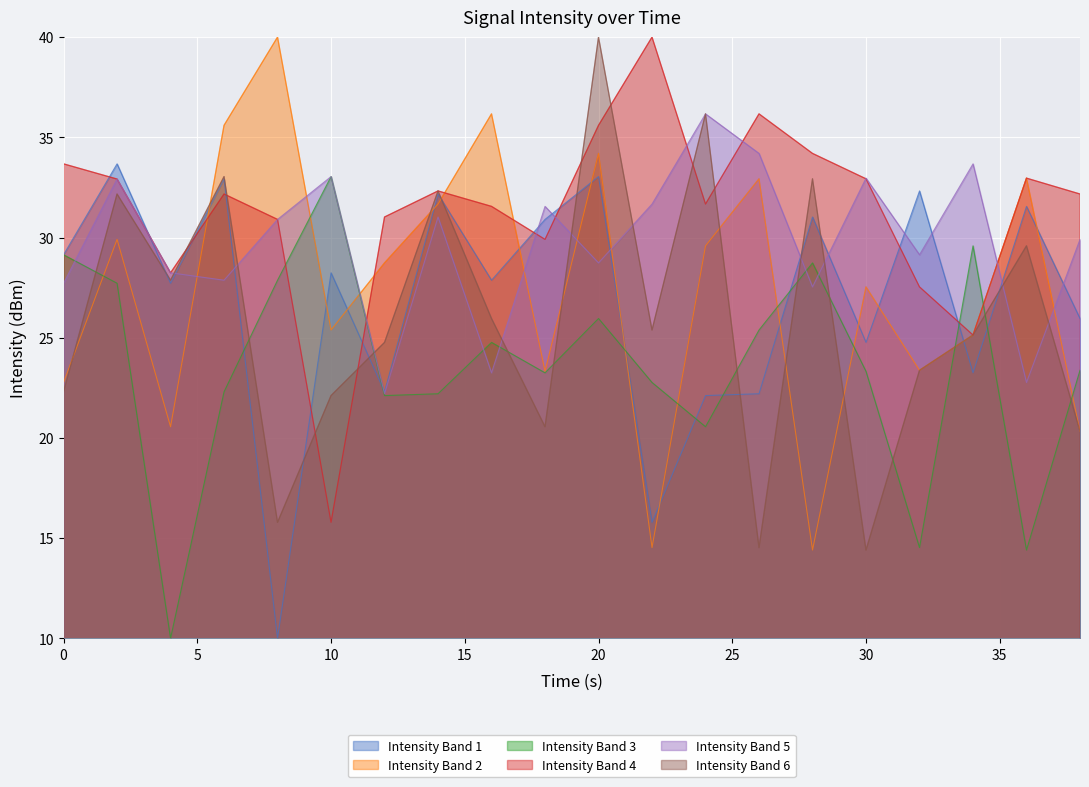

Count the number of data series in this chart.

6